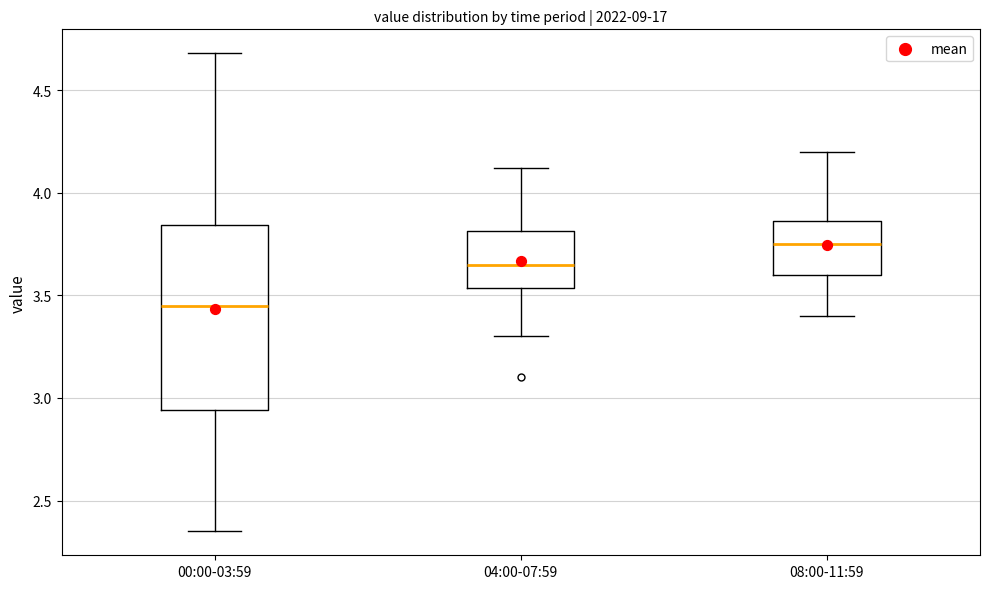

Reading left to right, read every box against the y-axis: the position of its median line, the range the box covers, and the ends of its whiskers. The values are not printed on the chart, so give them approximately, as read against the axis.

00:00-03:59: median 3.45, box 2.95 to 3.85, whiskers 2.35 to 4.70
04:00-07:59: median 3.65, box 3.55 to 3.80, whiskers 3.30 to 4.10
08:00-11:59: median 3.75, box 3.60 to 3.85, whiskers 3.40 to 4.20